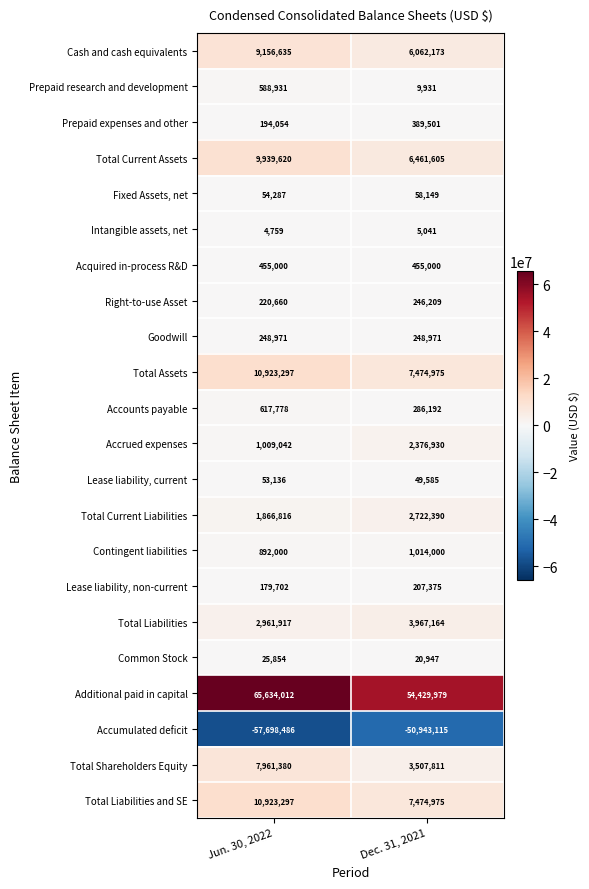

What is the difference between the highest and lowest values at Dec. 31, 2021?

105373094